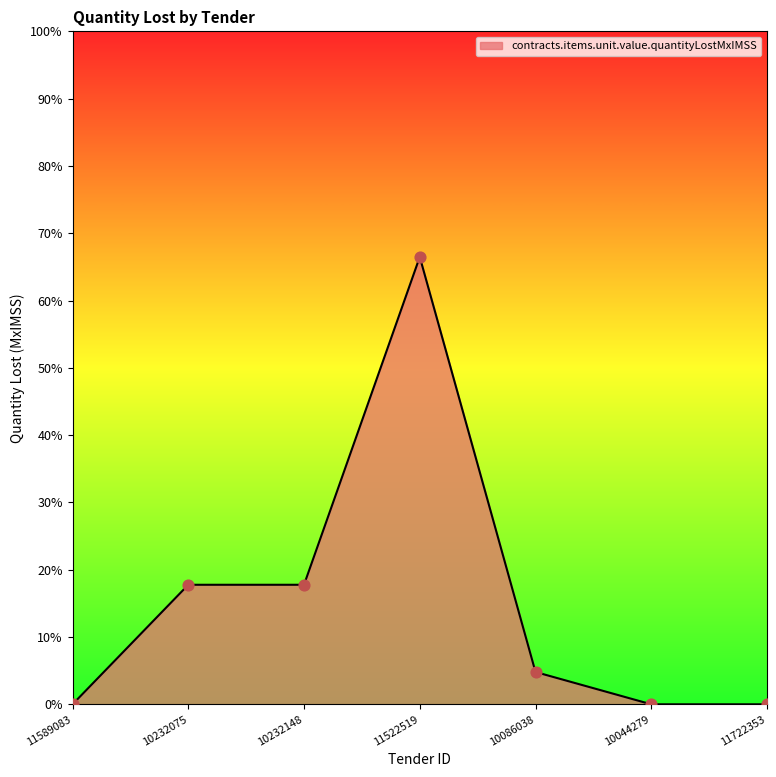

What is the change in value from 10232075 to 11522519?

+48.7